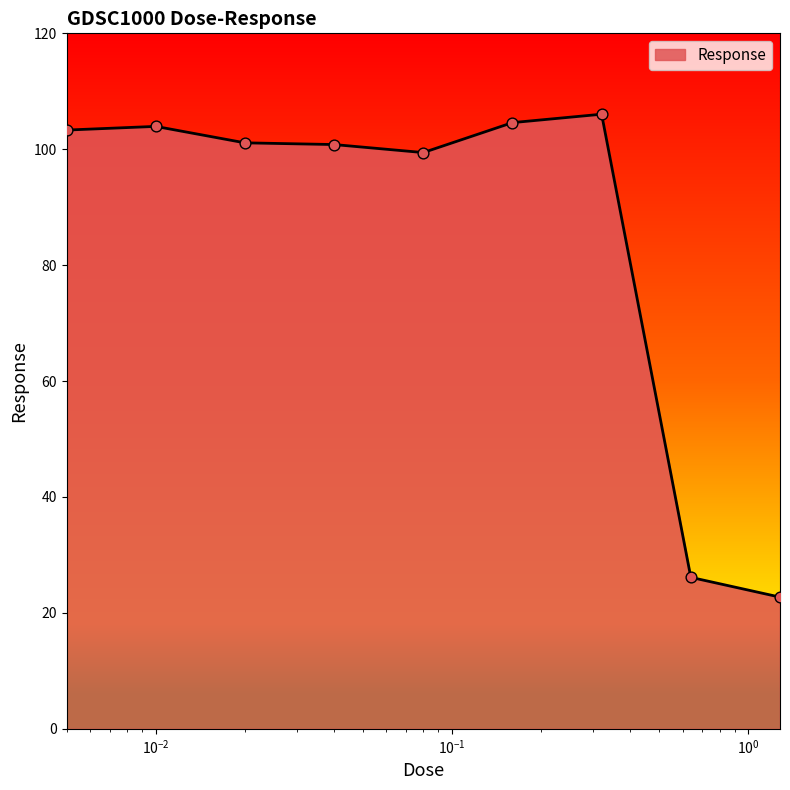

What is the maximum value shown in the chart?

106.0